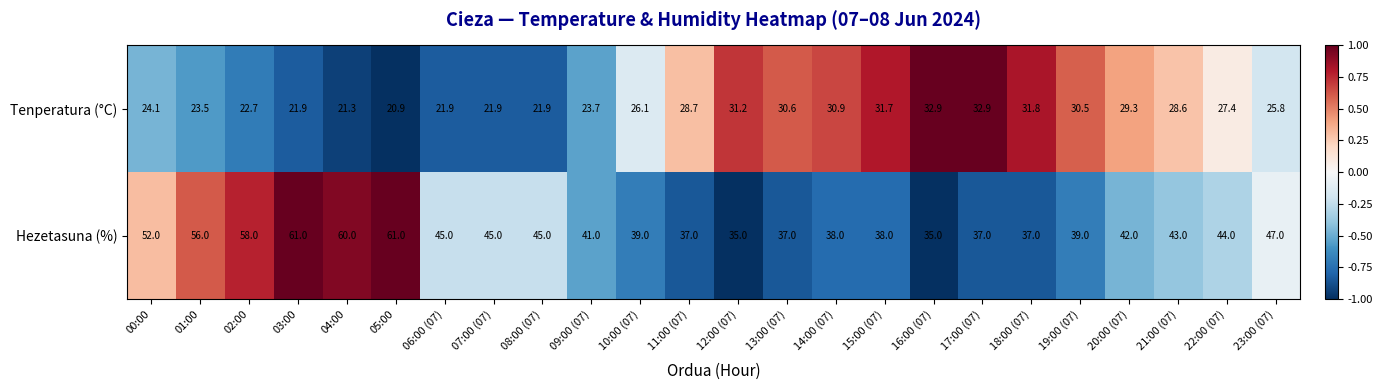

What is the highest value of the Tenperatura (°C) series?

32.9